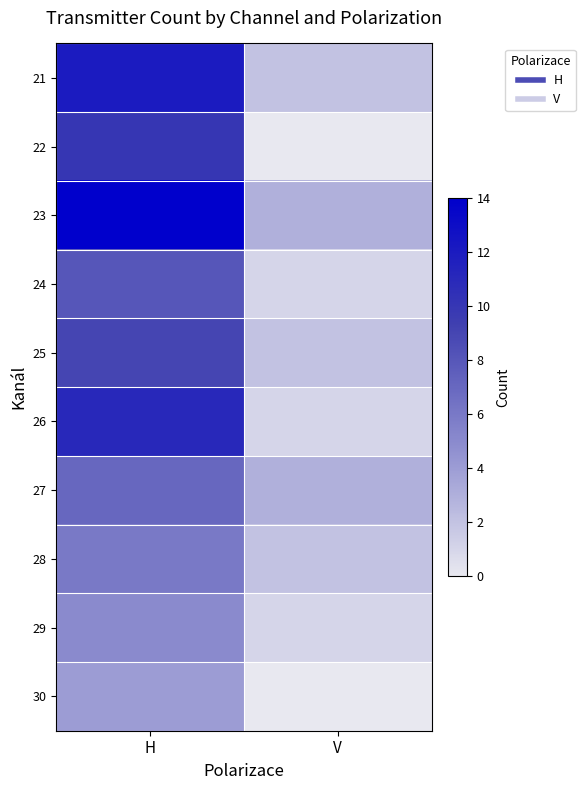

Reading left to right, transcribe all the data shown in this chart.

21: H=12	V=2
22: H=10	V=0
23: H=14	V=3
24: H=8	V=1
25: H=9	V=2
26: H=11	V=1
27: H=7	V=3
28: H=6	V=2
29: H=5	V=1
30: H=4	V=0